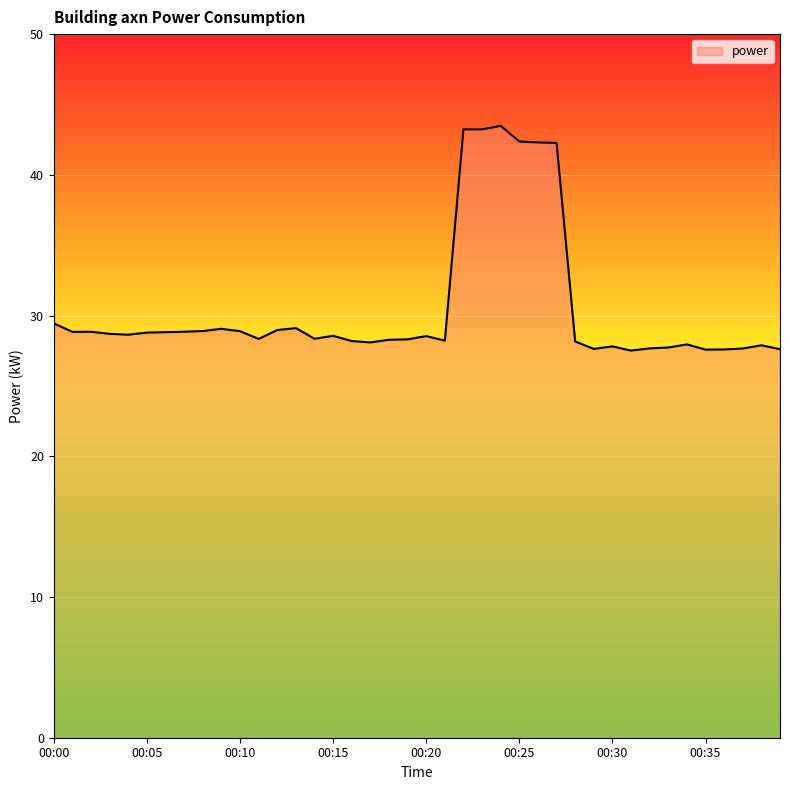

Does the chart display data point markers on the line(s)?

No